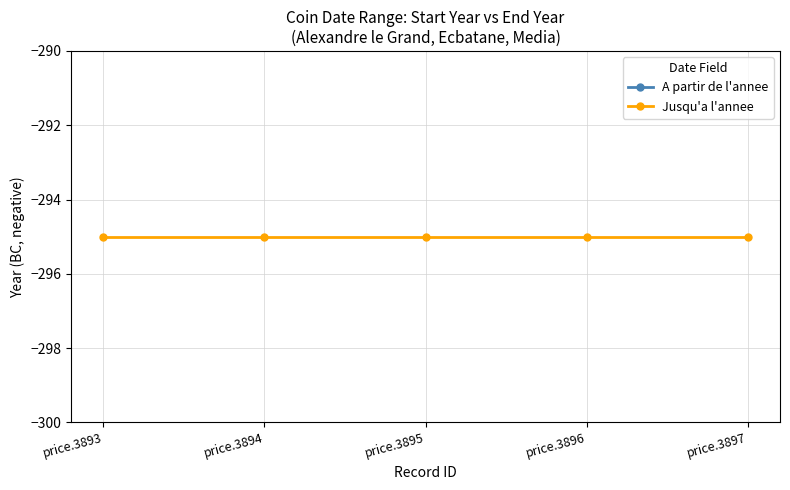

True or false: A partir de l'annee has more than 0 points higher than both neighbors.

False